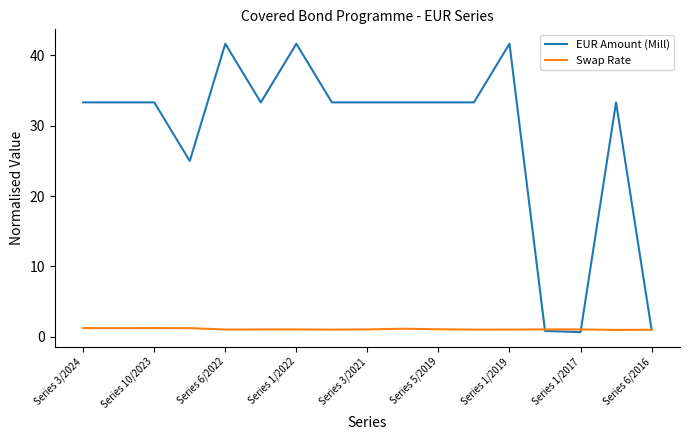

Which series has the largest range (max minus min)?

EUR Amount (Mill)